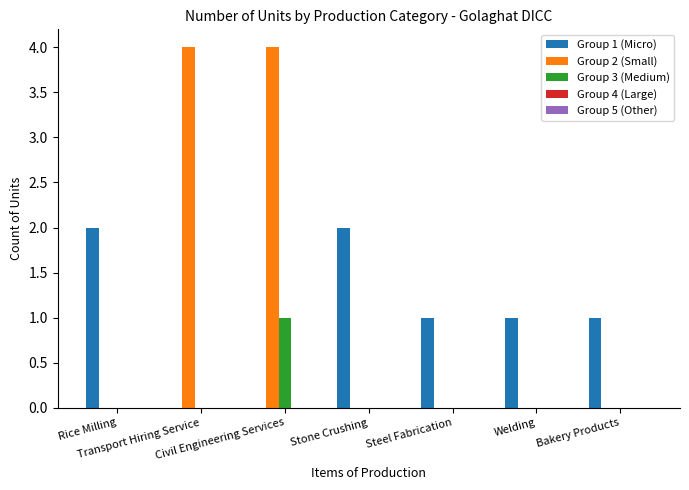

What is the sum of the Group 1 (Micro) values at Civil Engineering Services and Bakery Products?

1